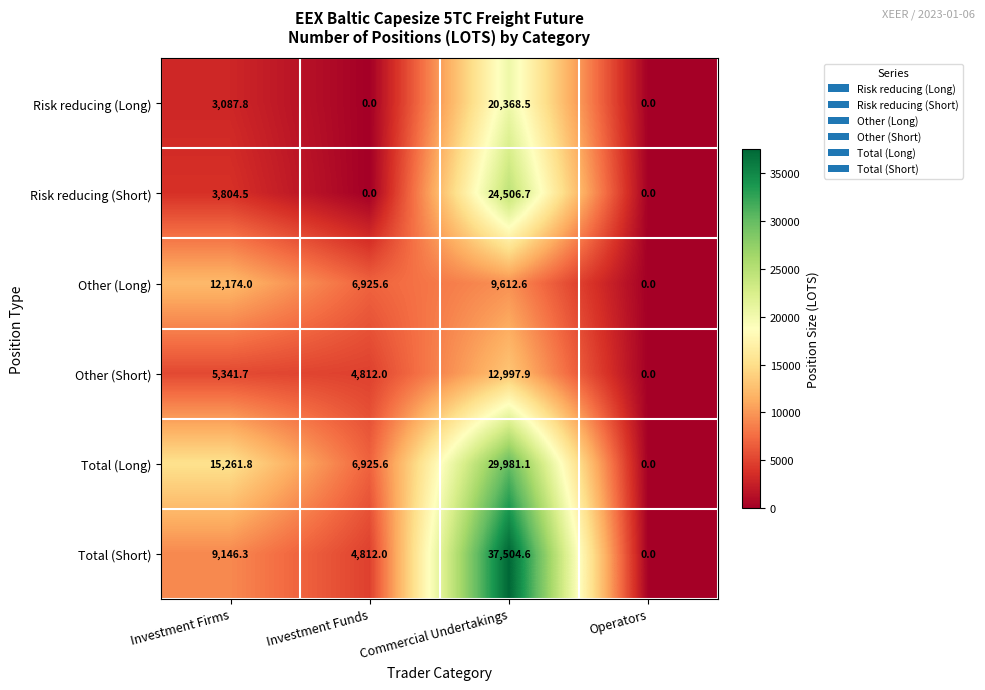

Which series has the largest total across all categories?

Total (Long)